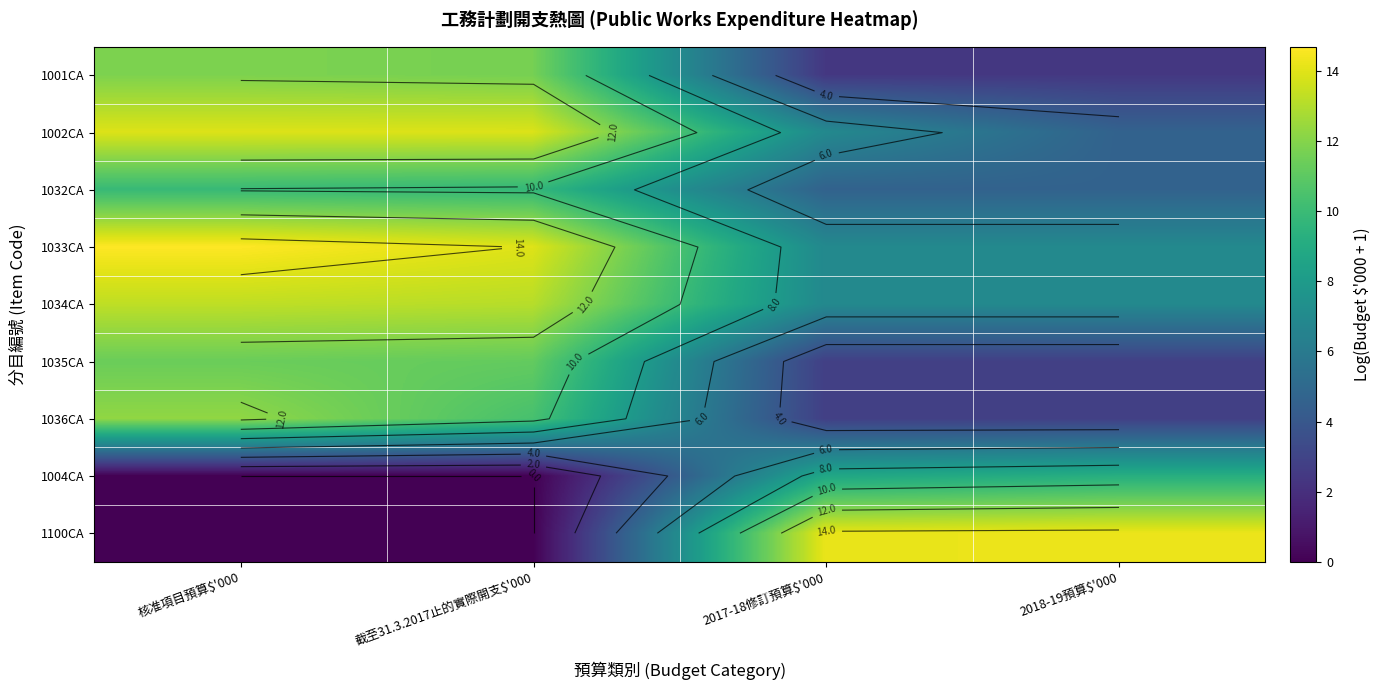

What is the difference between the second highest and second lowest values in the 1035CA series?

8.4